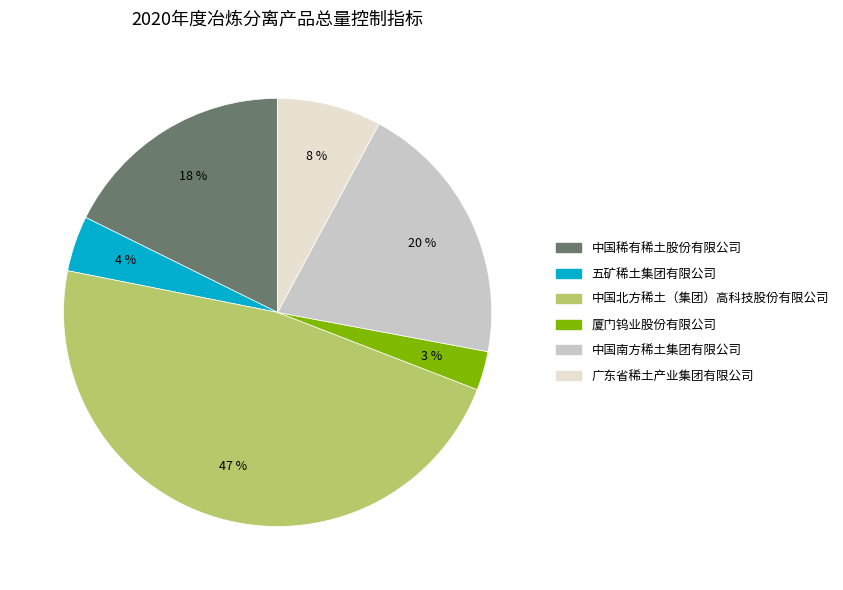

Is 中国稀有稀土股份有限公司 the majority of the pie?

No